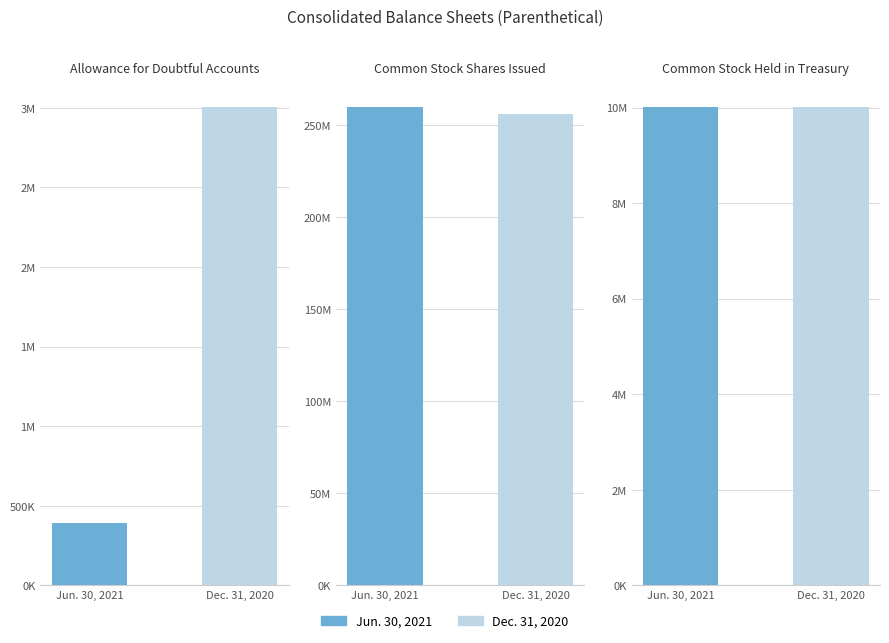

What value does the Dec. 31, 2020 series have at Allowance for
doubtful accounts?

3004000